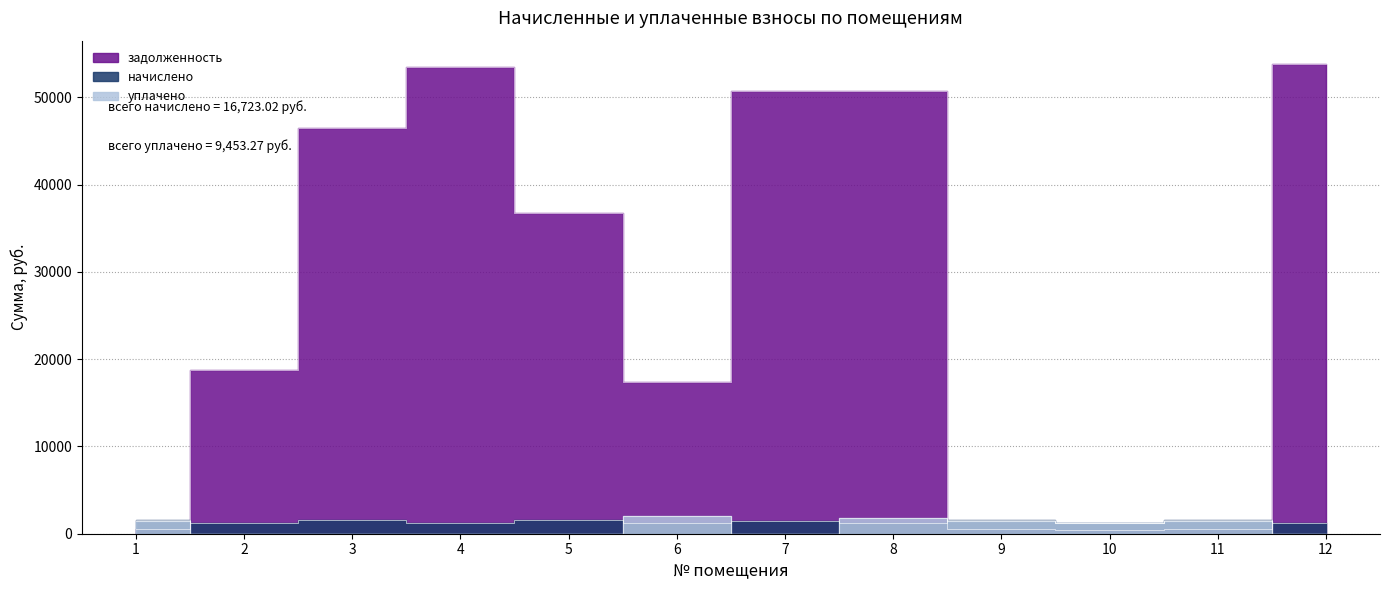

How many values in the уплачено series exceed 1214?

6